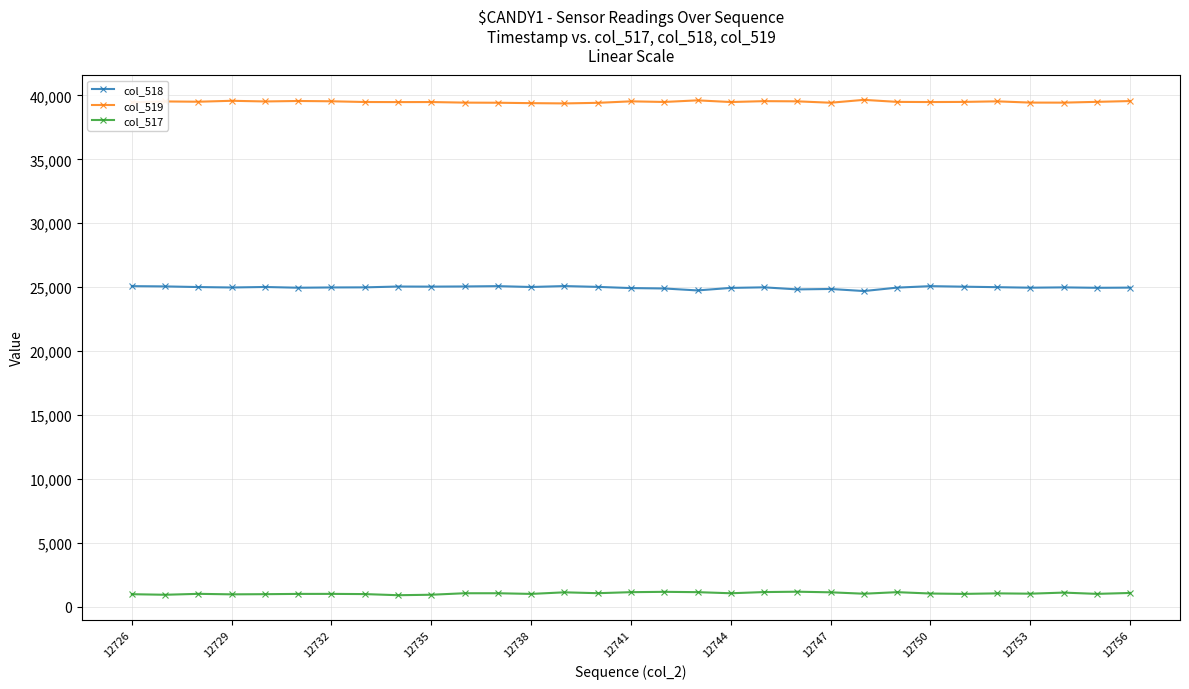

At how many categories does at least one series exceed 12024?

31